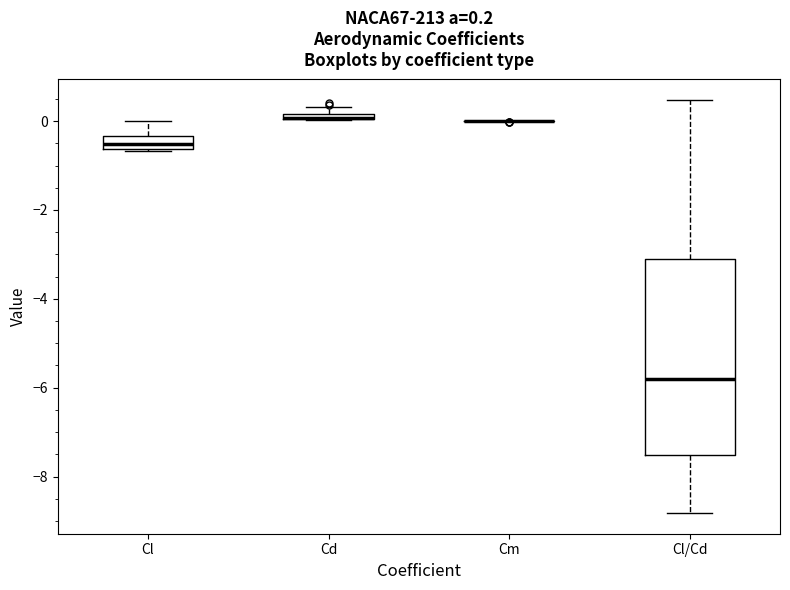

Comparing the boxes themselves (not the whiskers), which one is the tallest?

Cl/Cd